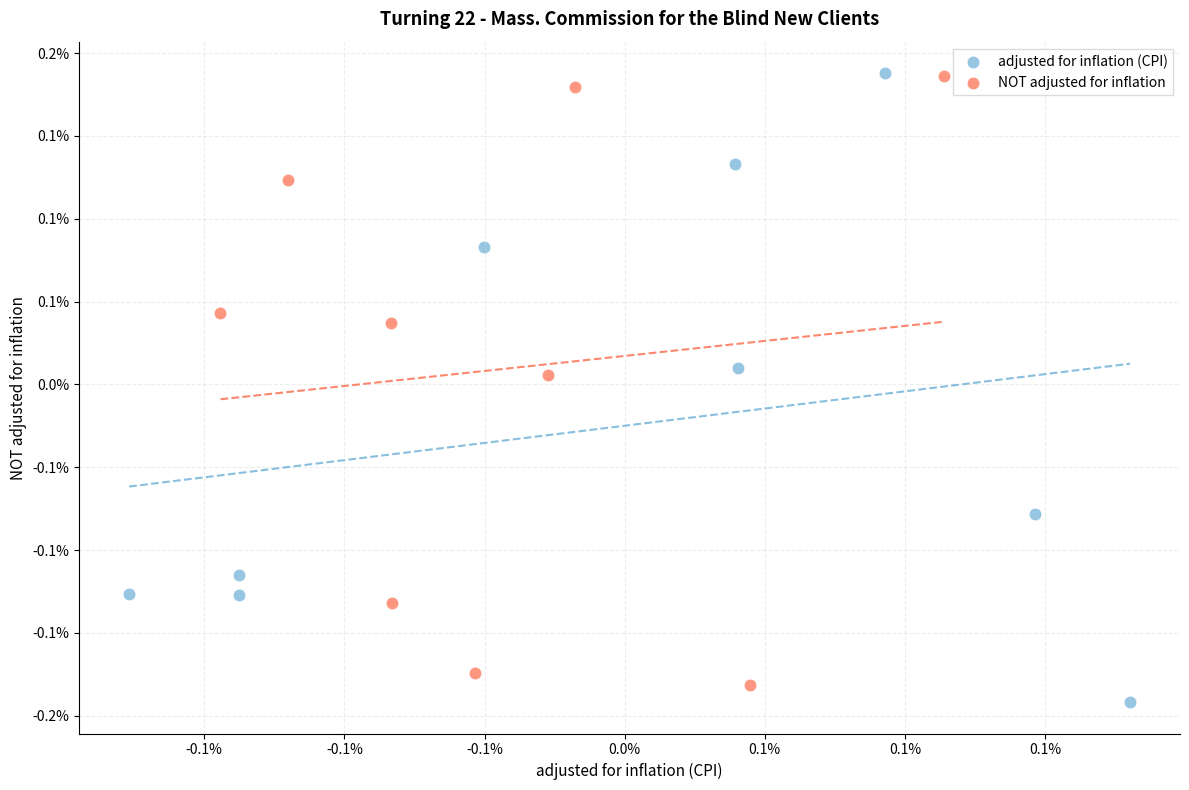

Which series has the widest spread of Y values?

adjusted for inflation (CPI)